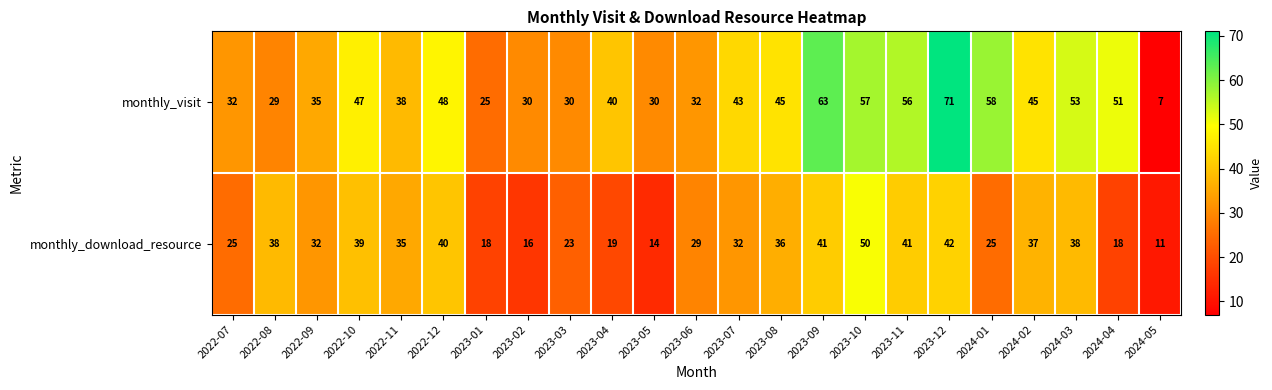

How many series are shown in this chart?

2